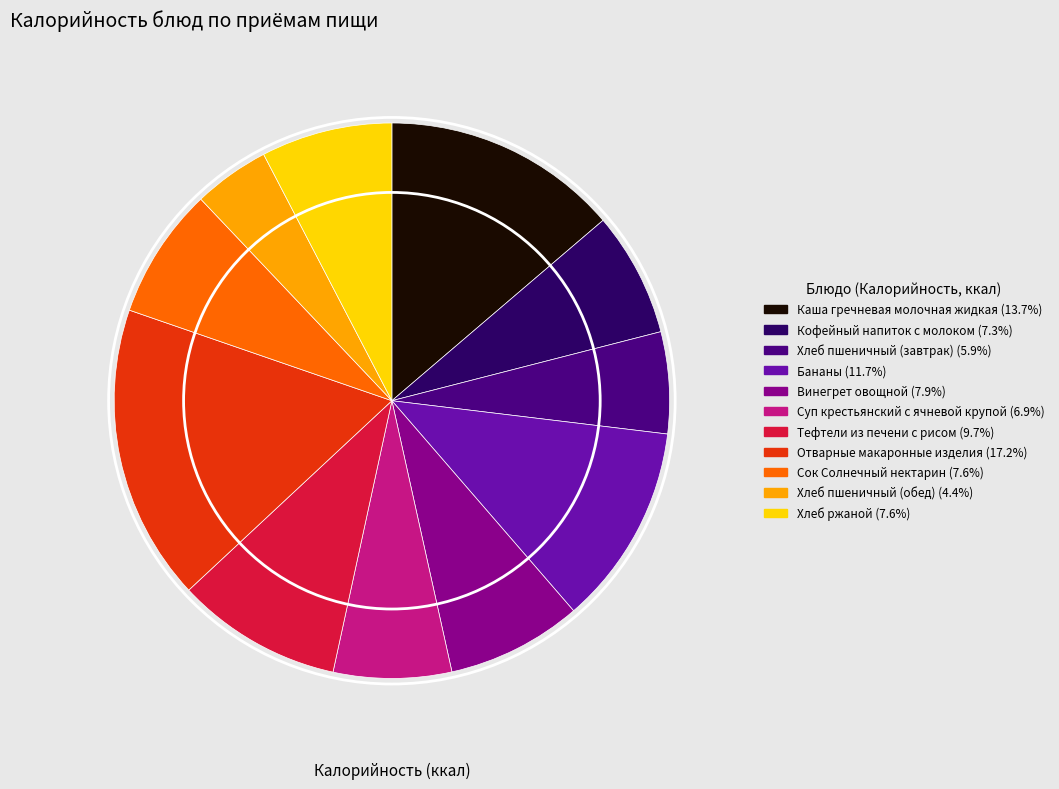

Does any single category account for the majority?

No